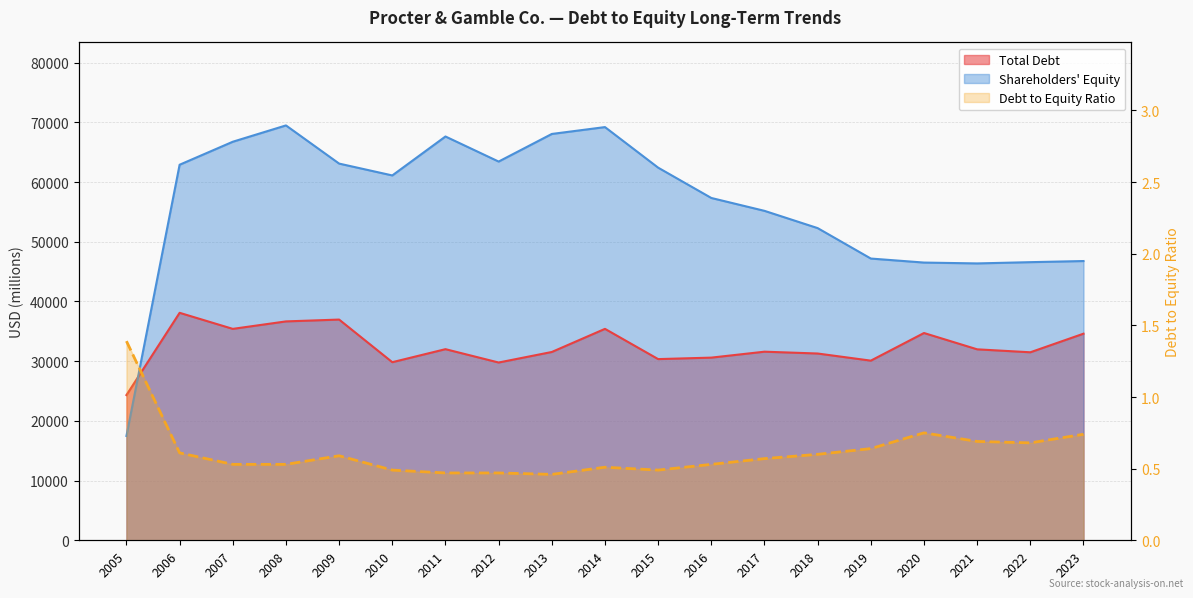

Rank the categories by value from highest to lowest.

2005, 2020, 2023, 2021, 2022, 2019, 2006, 2018, 2009, 2017, 2007, 2008, 2016, 2014, 2010, 2015, 2011, 2012, 2013